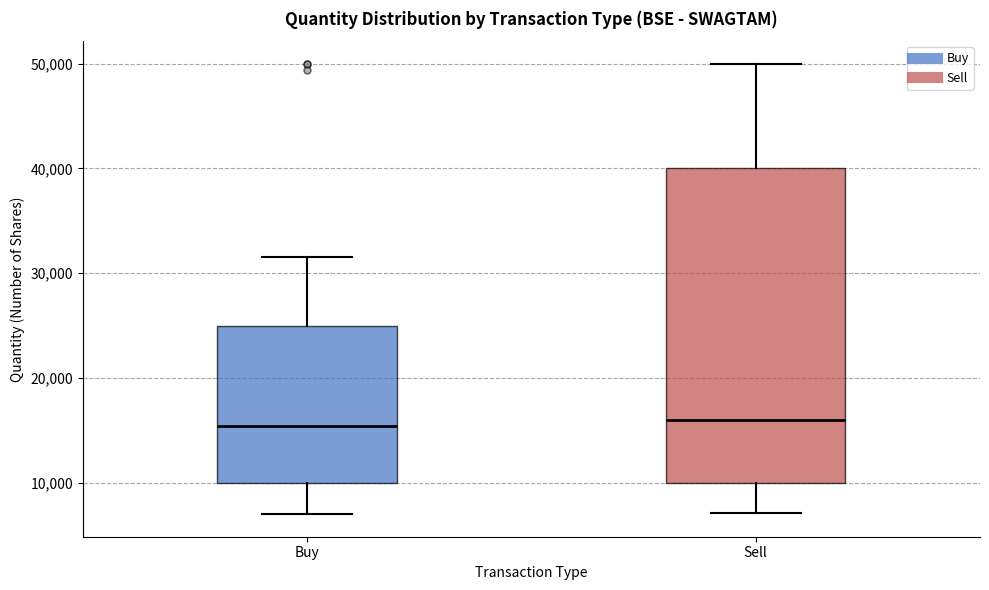

Reading left to right, transcribe this box plot: for each box, give where its median line is, the range the box spans, and where its two whiskers end, as read against the y-axis. The values are not printed on the chart, so give them approximately, as read against the axis.

Buy: median 15000, box 10000 to 25000, whiskers 7000 to 32000
Sell: median 16000, box 10000 to 40000, whiskers 7000 to 50000